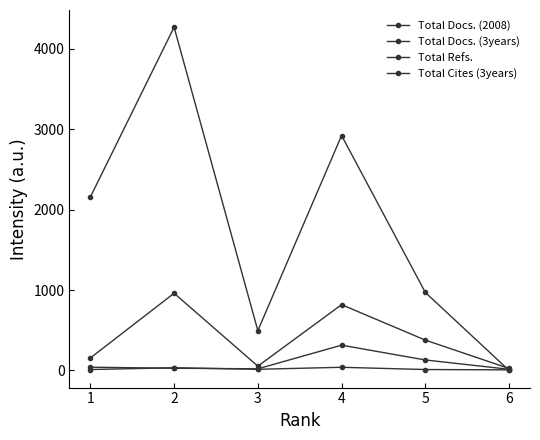

The Total Docs. (3years) series shows 20 at 3. True or false?

True